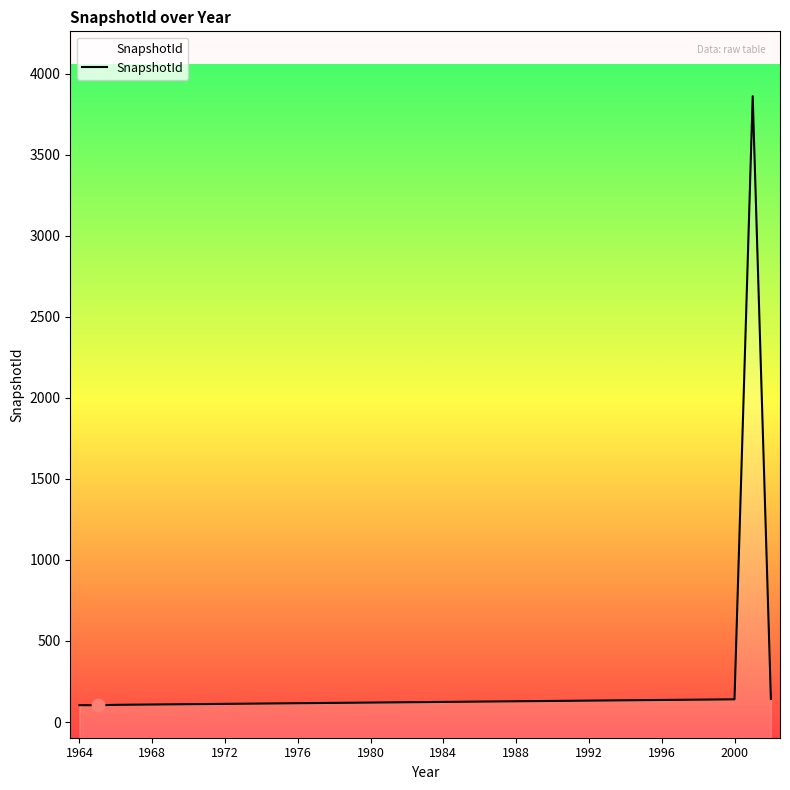

What is the change in value from 1988 to 17?

+11